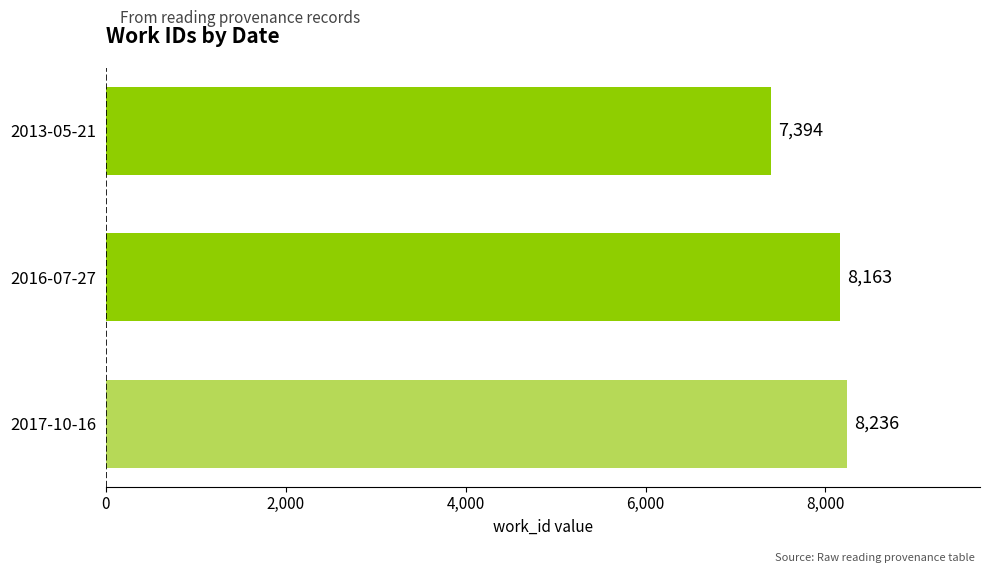

What is the label of the 2nd bar from the bottom?

2016-07-27